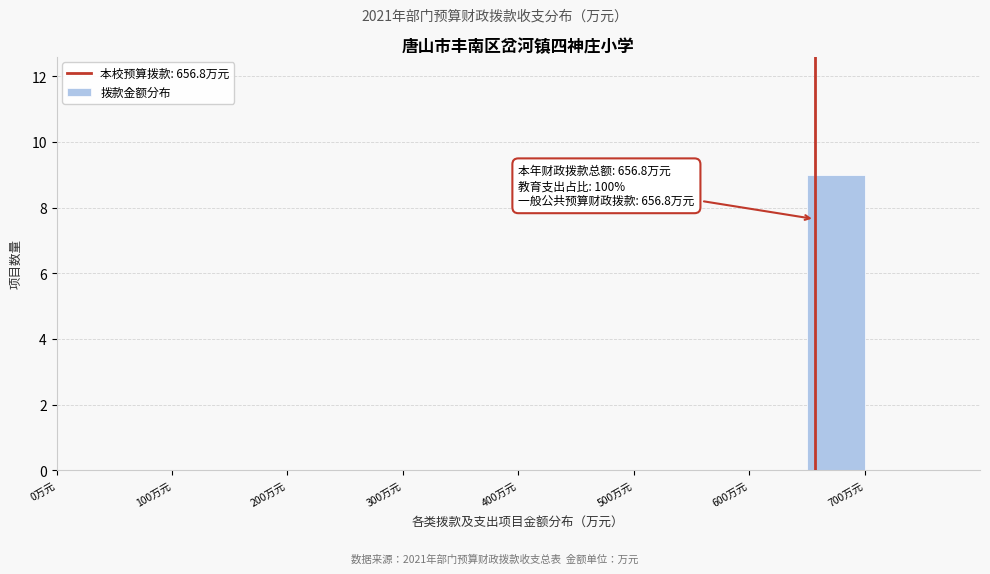

Which range on the x-axis has the tallest bar?

650 to 700